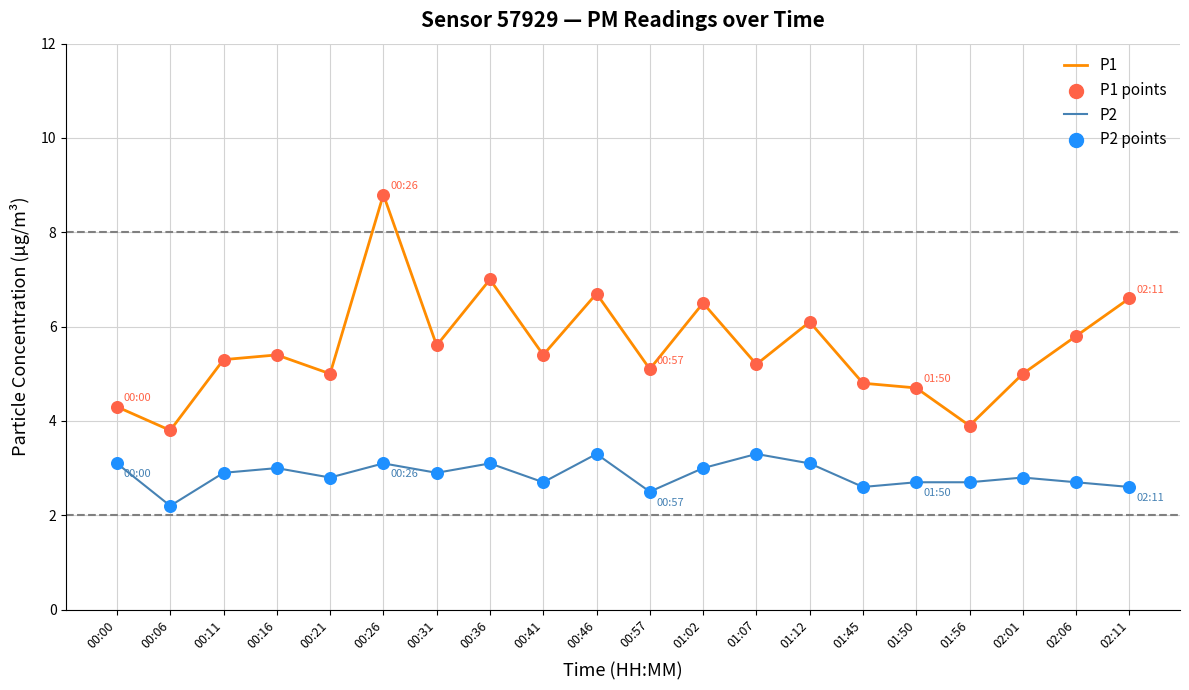

What position from the right is 00:46?

11